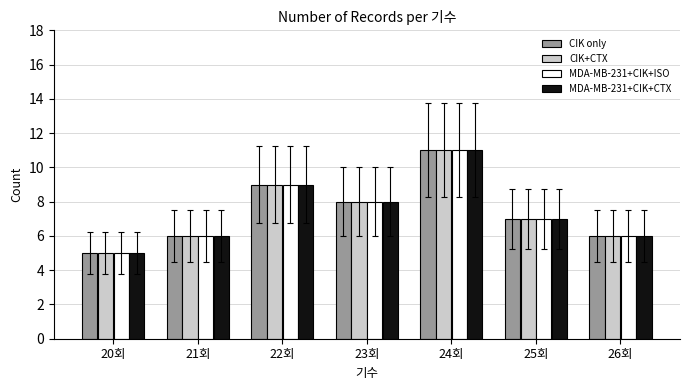

Count the MDA-MB-231+CIK+ISO values in the range 6 to 9.

5